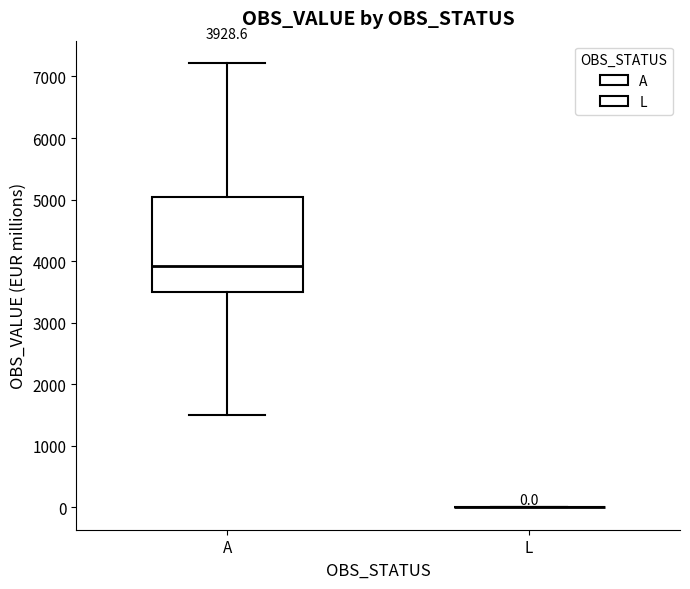

Comparing the boxes themselves (not the whiskers), which one is the tallest?

A